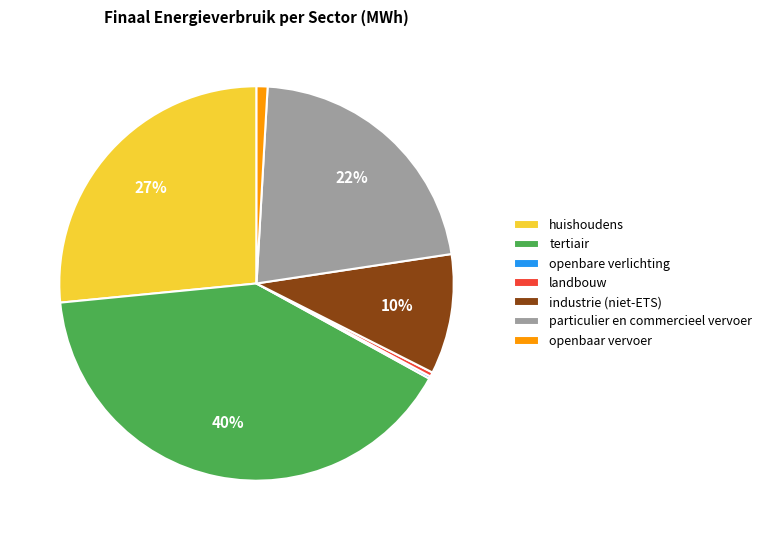

True or false: particulier en commercieel vervoer accounts for 30% of the total.

False